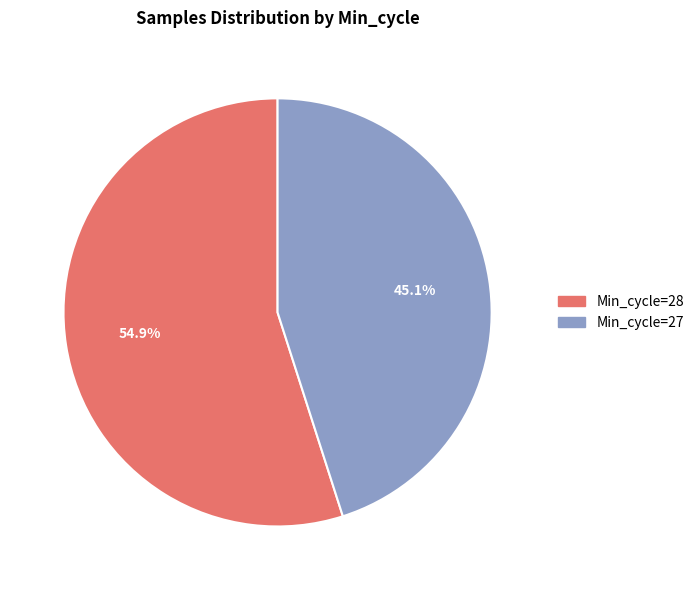

Rank the categories by value from highest to lowest.

Min_cycle=28, Min_cycle=27